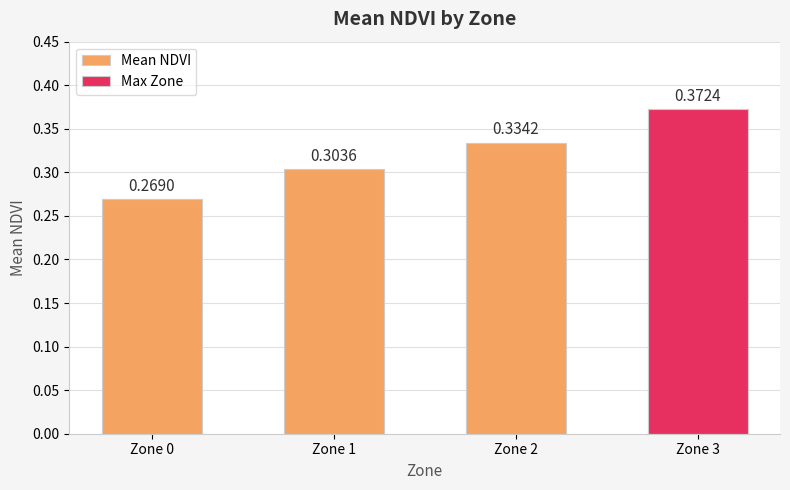

What is the difference between the maximum and minimum values?

0.1